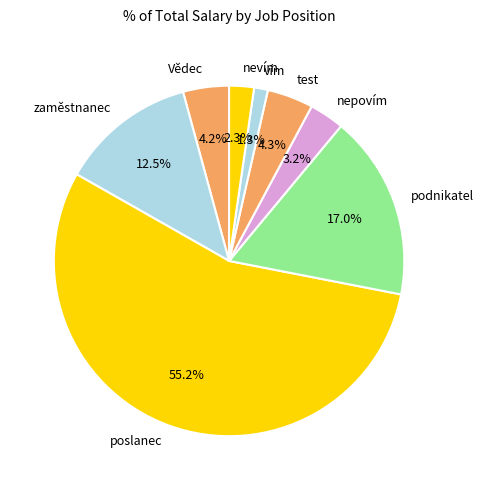

How many slices are in this pie chart?

8